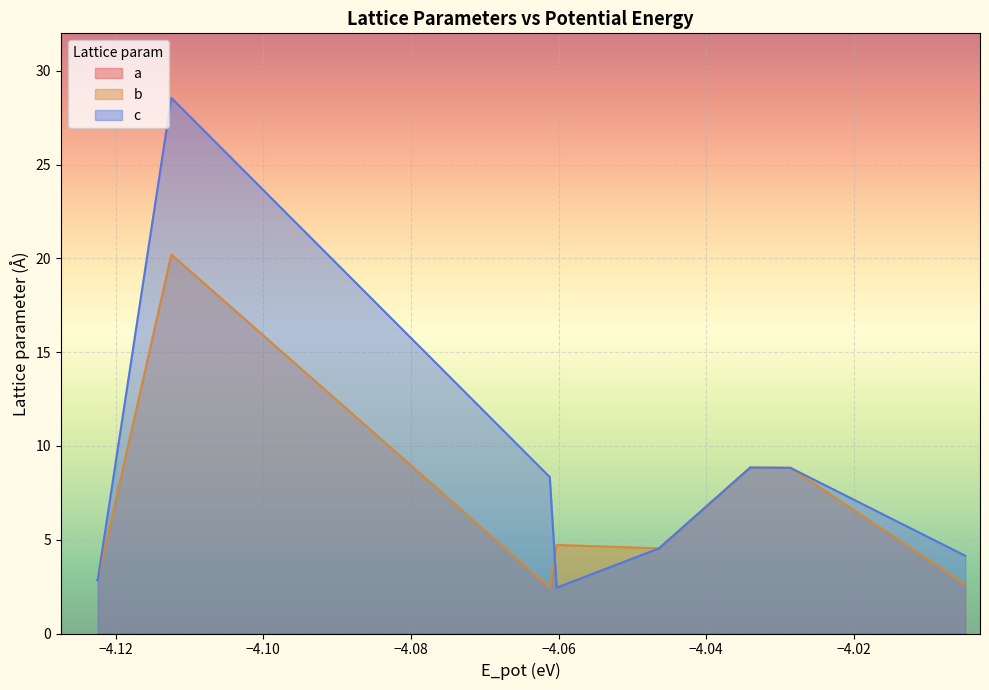

At which category does c reach its first local valley?

−4.06